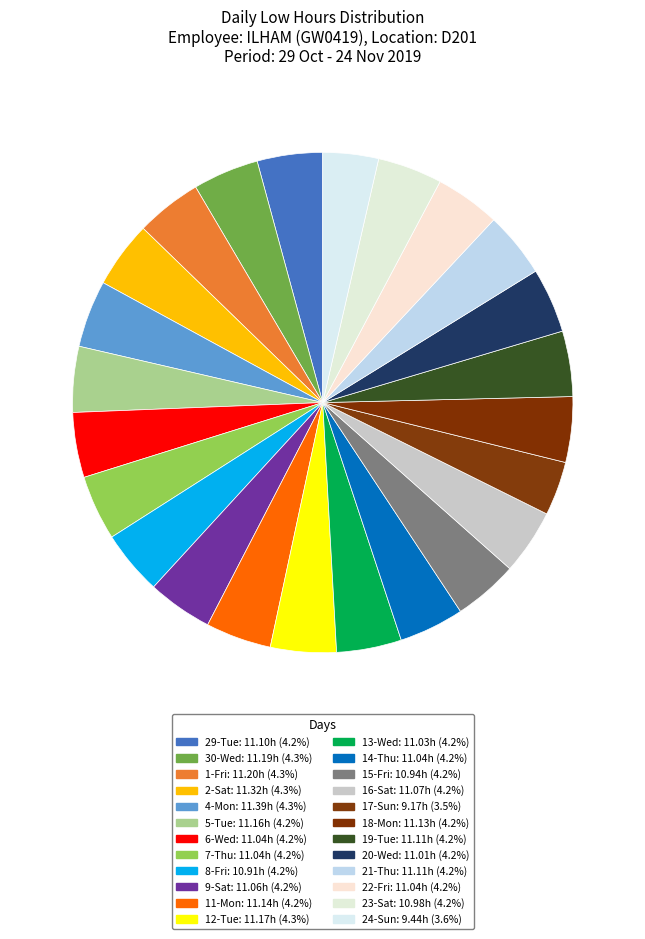

Does 6-Wed account for over 50% of the chart?

No